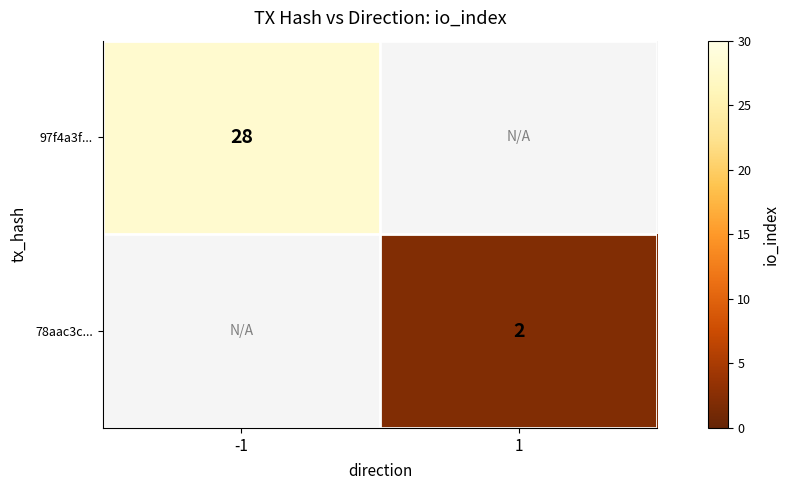

Is it true that 78aac3c... equals 1.4 at 1?

False